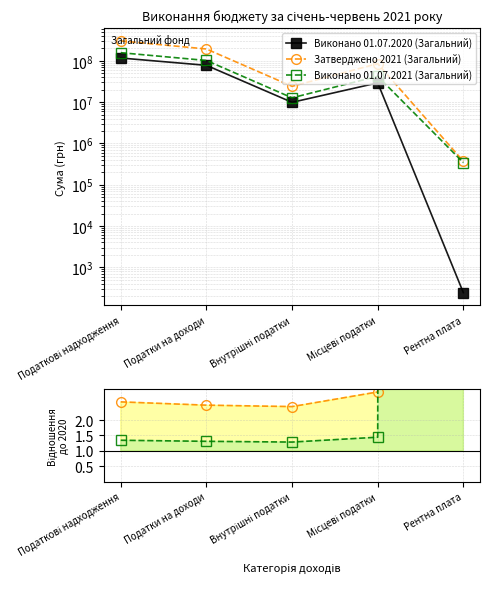

What is the label of the 2nd point from the right?

Місцеві податки